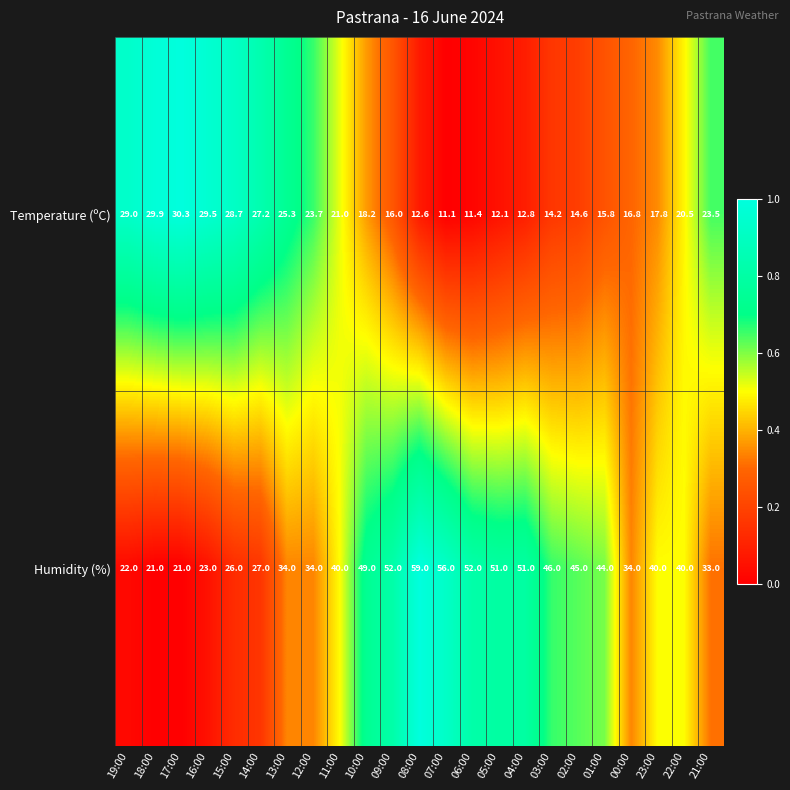

What value does the Humidity (%) series have at 07:00?

56.0